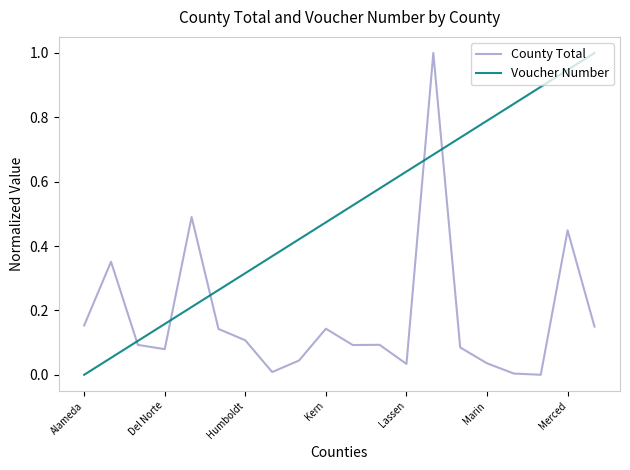

How many times do County Total and Voucher Number cross each other?

5